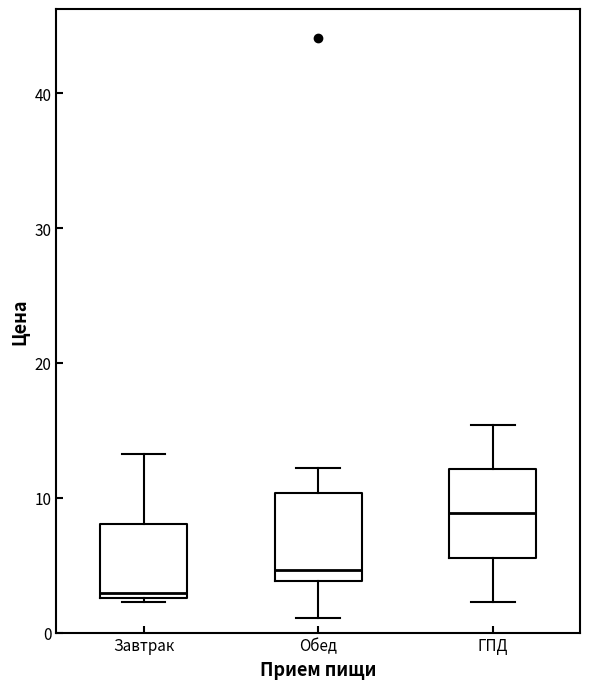

Which box's median line is the lowest?

Завтрак